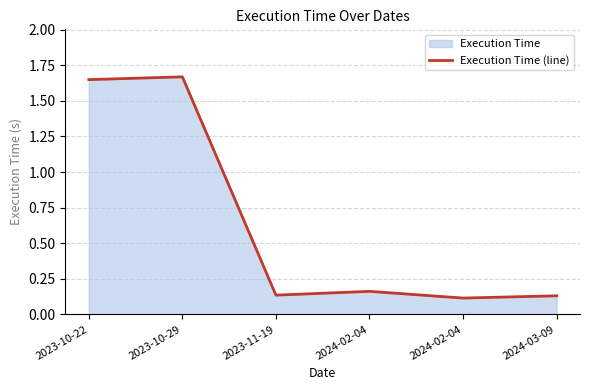

List the labels in order of value, largest first.

2023-10-29, 2023-10-22, 2024-02-04, 2023-11-19, 2024-03-09, 2024-02-04